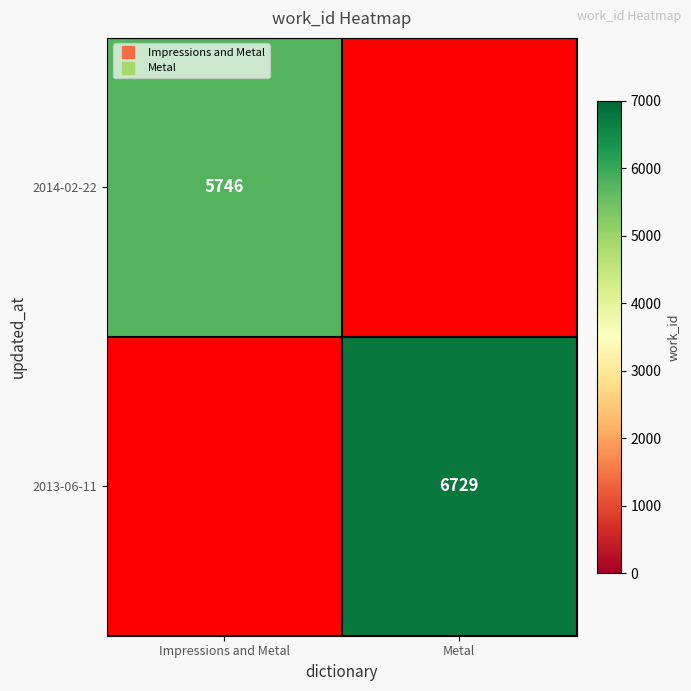

At which category does the chart reach its peak across all series?

Metal